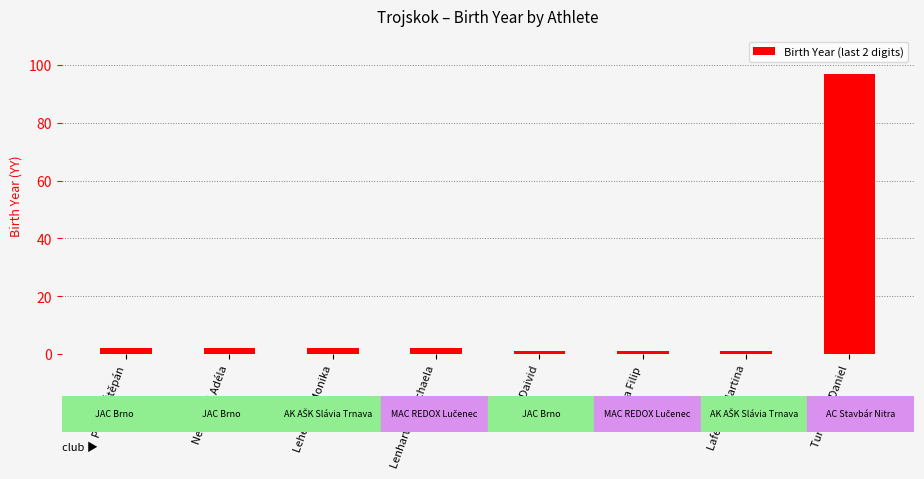

What is the average value?

14